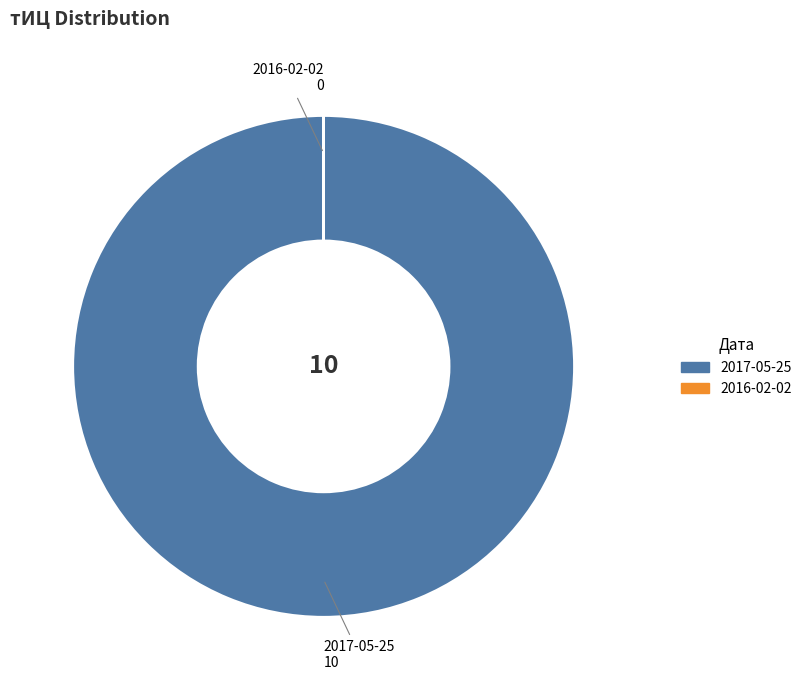

Is there a majority slice in this chart?

Yes